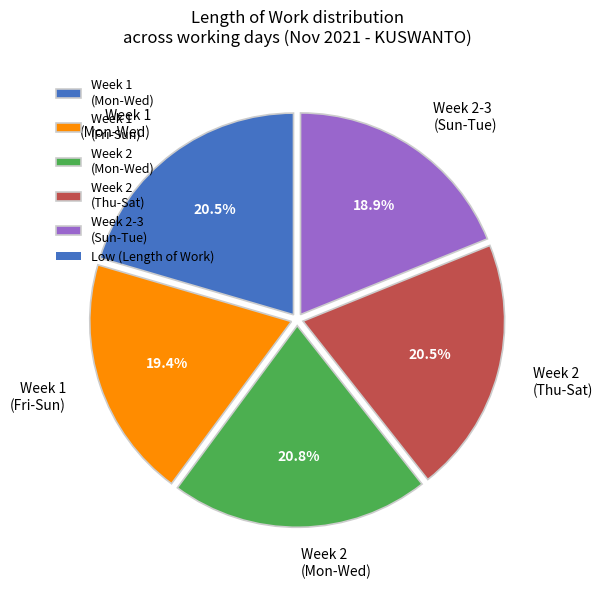

Which category has the smallest portion of the pie?

Week 2-3 (Sun-Tue)